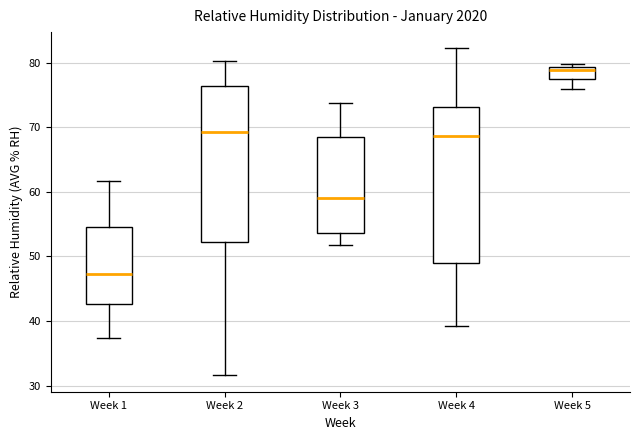

Reading left to right, transcribe this box plot: for each box, give where its median line is, the range the box spans, and where its two whiskers end, as read against the y-axis. The values are not printed on the chart, so give them approximately, as read against the axis.

Week 1: median 47, box 43 to 55, whiskers 37 to 62
Week 2: median 69, box 52 to 76, whiskers 32 to 80
Week 3: median 59, box 54 to 68, whiskers 52 to 74
Week 4: median 69, box 49 to 73, whiskers 39 to 82
Week 5: median 79 (just below the box's upper edge), box 77 to 79, whiskers 76 to 80